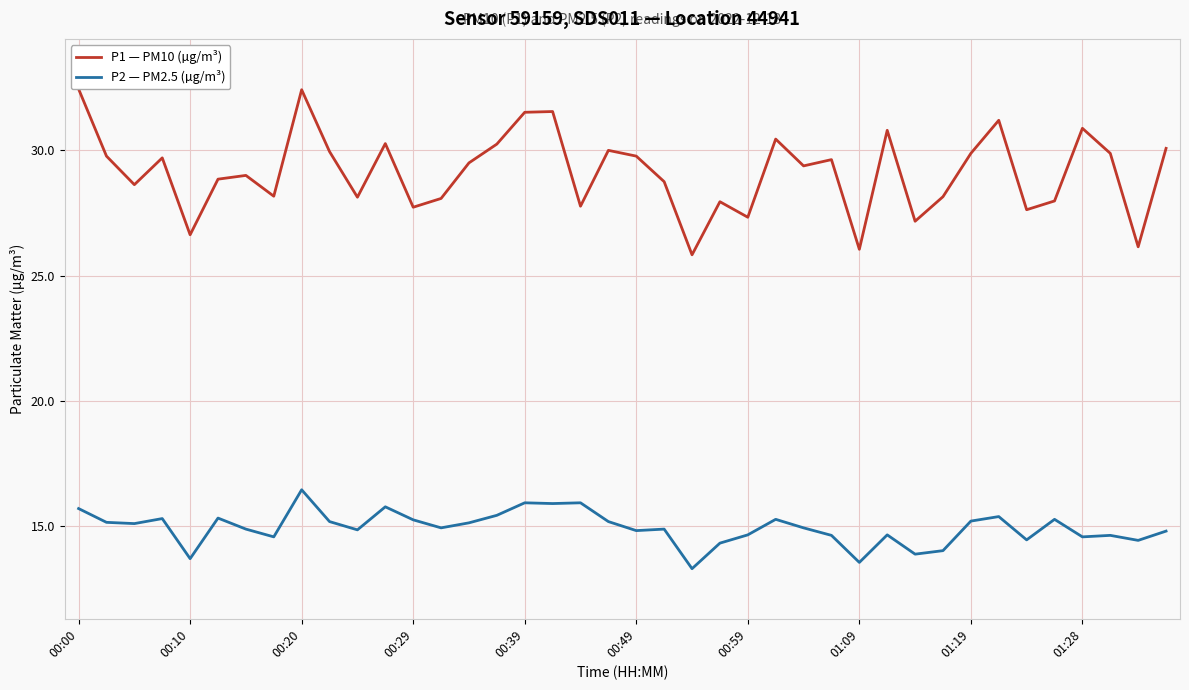

What is the lowest value of the P2 — PM2.5 (µg/m³) series?

13.3